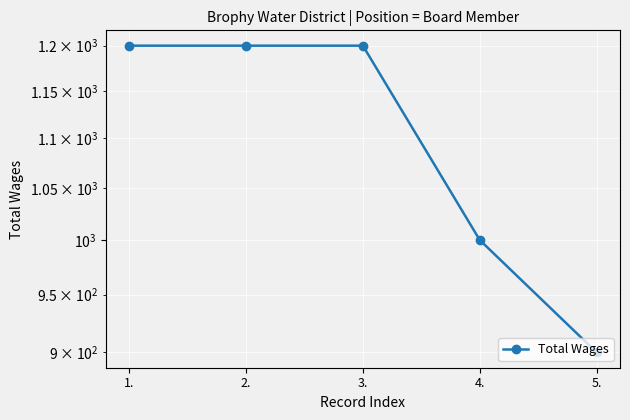

Rank the categories by value from lowest to highest.

5., 4., 1., 2., 3.